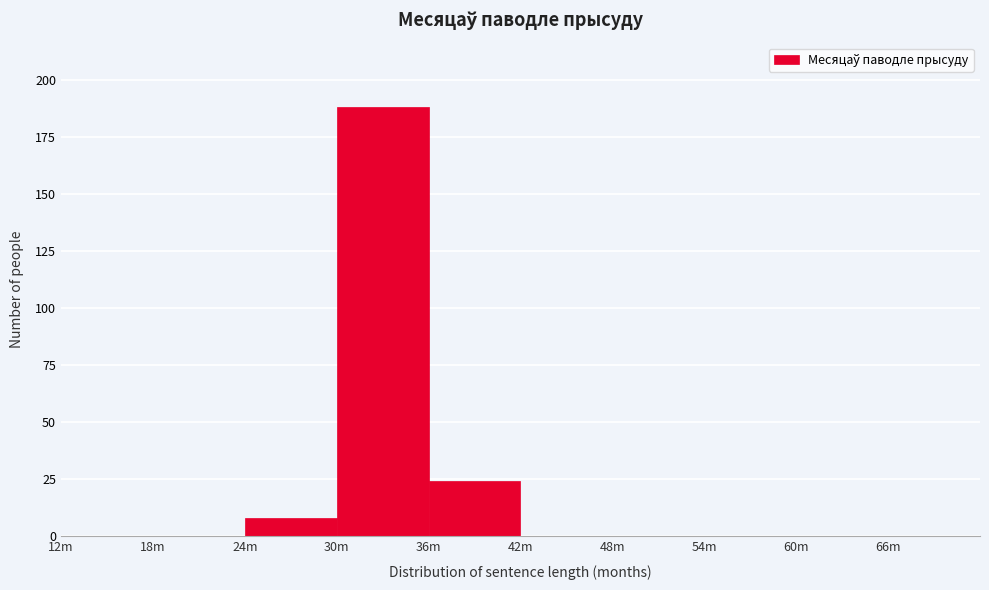

Reading left to right, transcribe all the data shown in this chart.

12m=0	18m=0	24m=8	30m=188	36m=24	42m=0	48m=0	54m=0	60m=0	66m=0